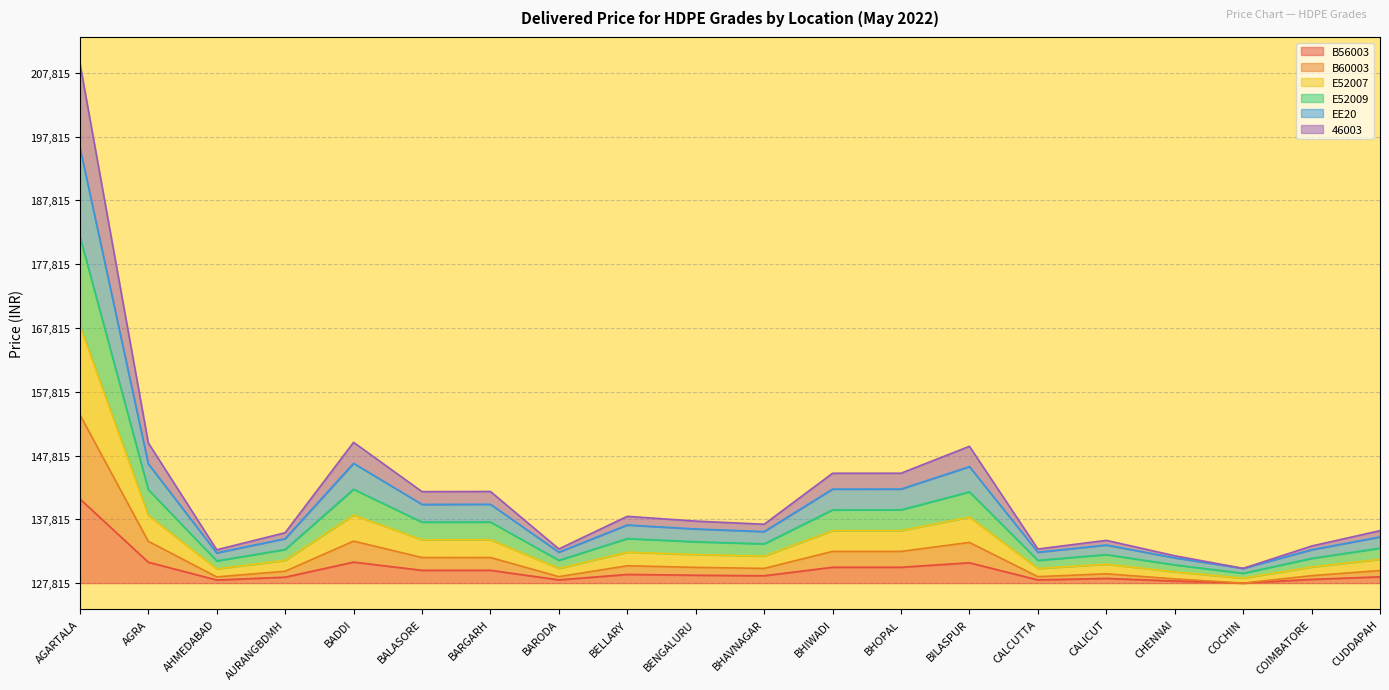

True or false: B60003 and 46003 cross at least once.

False